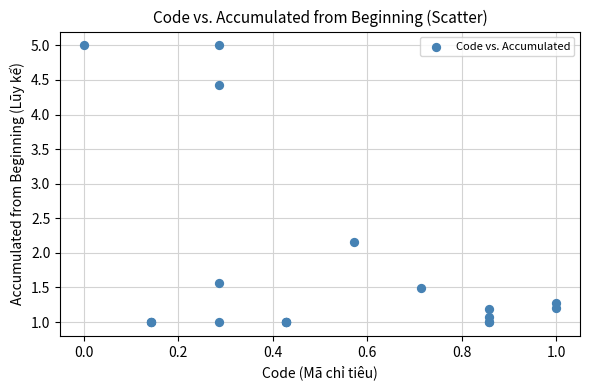

What Y value in the scatter plot is closest to 3?

2.2